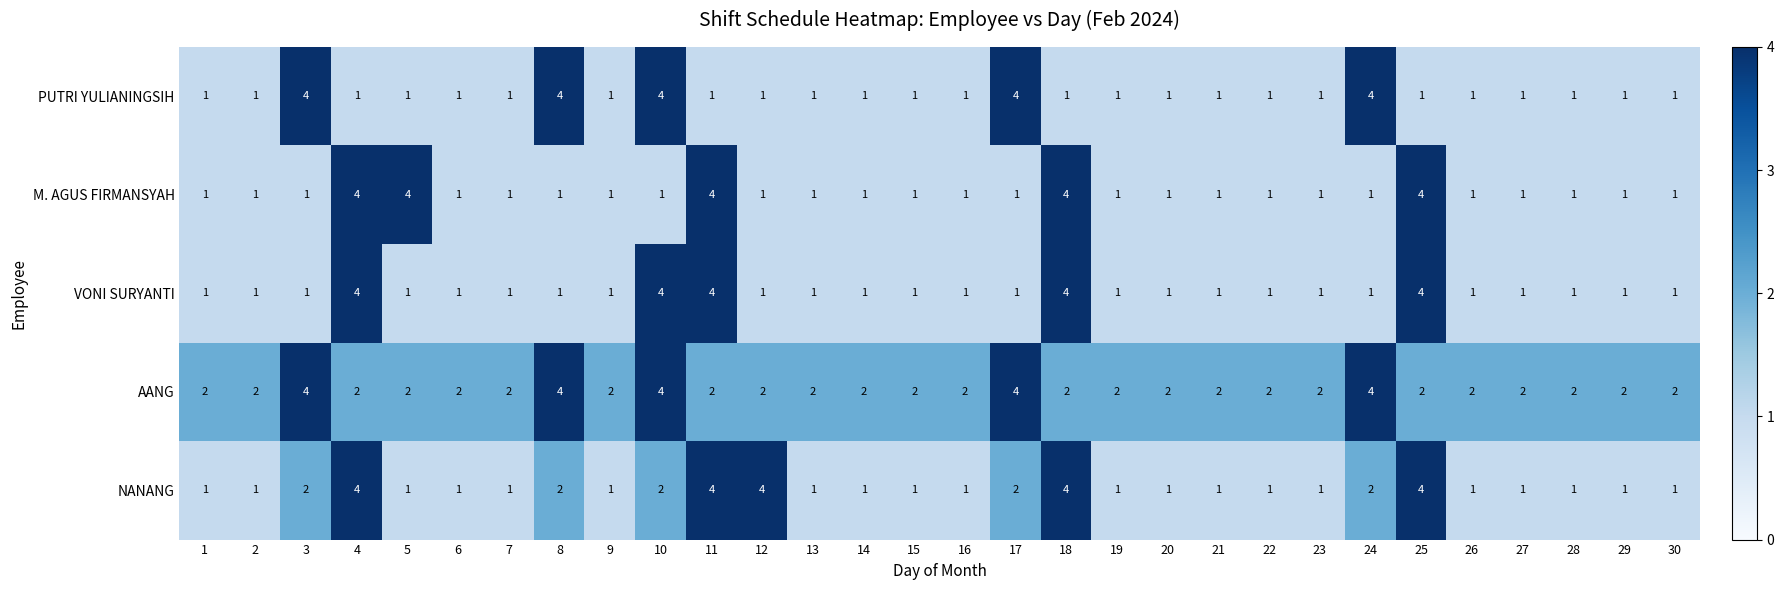

What is the difference between the highest and lowest values at 17?

3